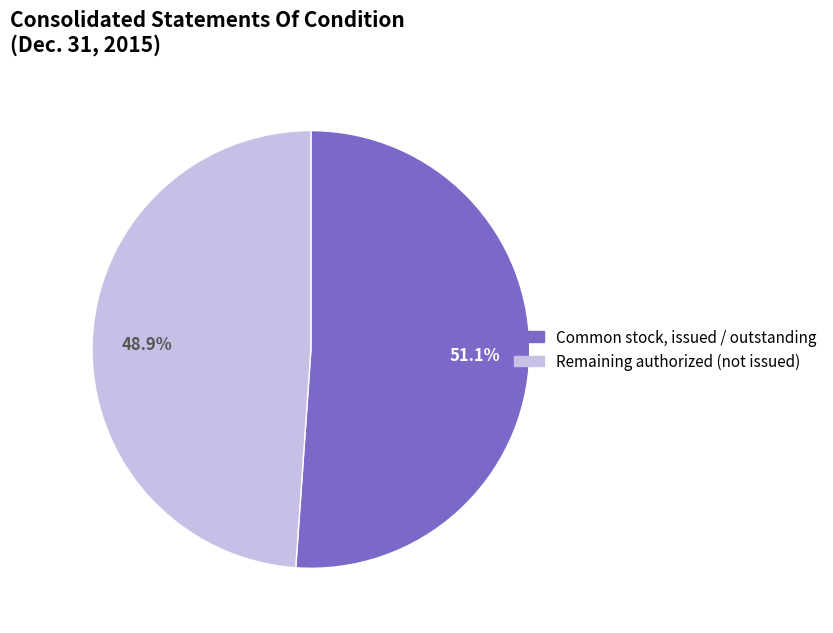

Is there a majority slice in this chart?

Yes